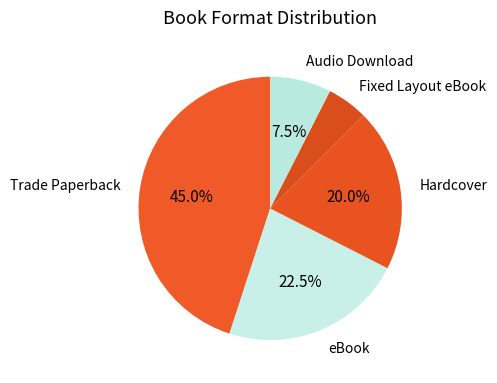

Which category has the biggest portion of the pie?

Trade Paperback